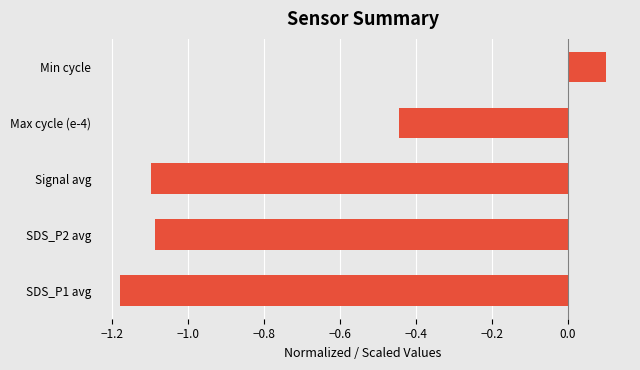

How many values are above zero?

1